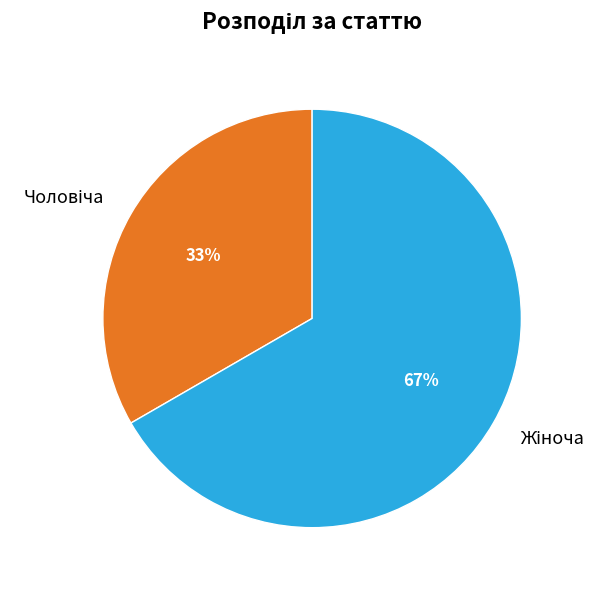

To the nearest percent, what is the average slice percentage?

50%